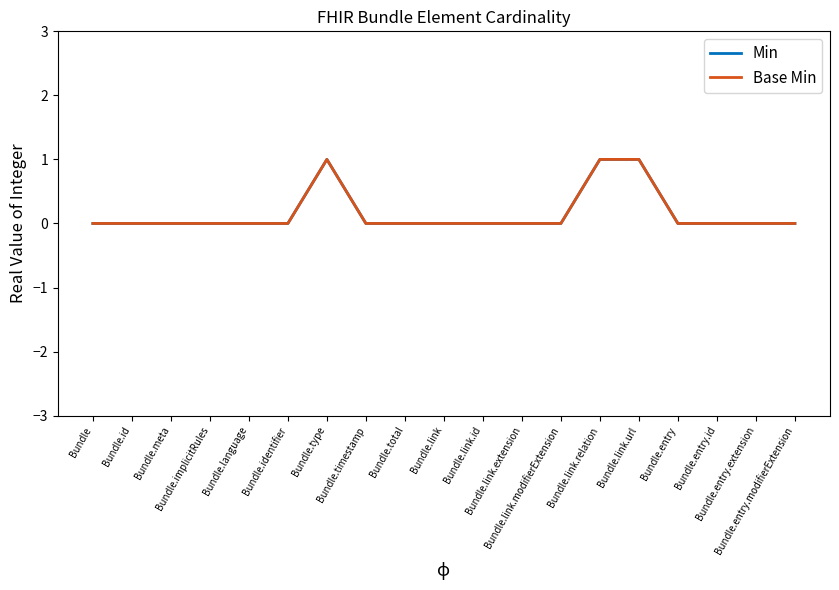

At which category is the sum across all series the highest?

Bundle.type